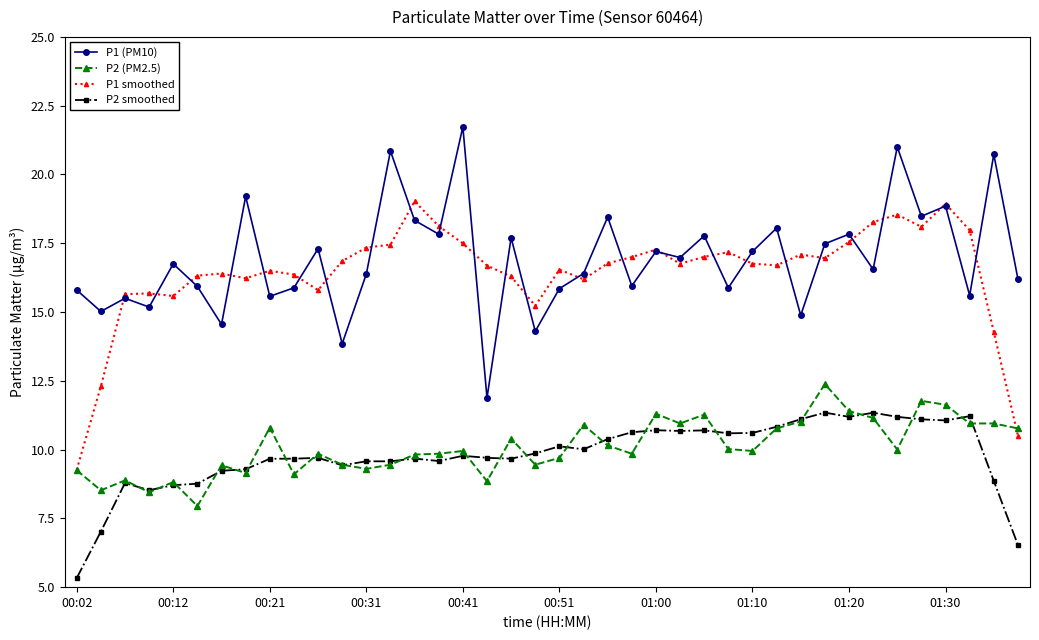

True or false: P2 (PM2.5) and P1 (PM10) cross at least once.

False